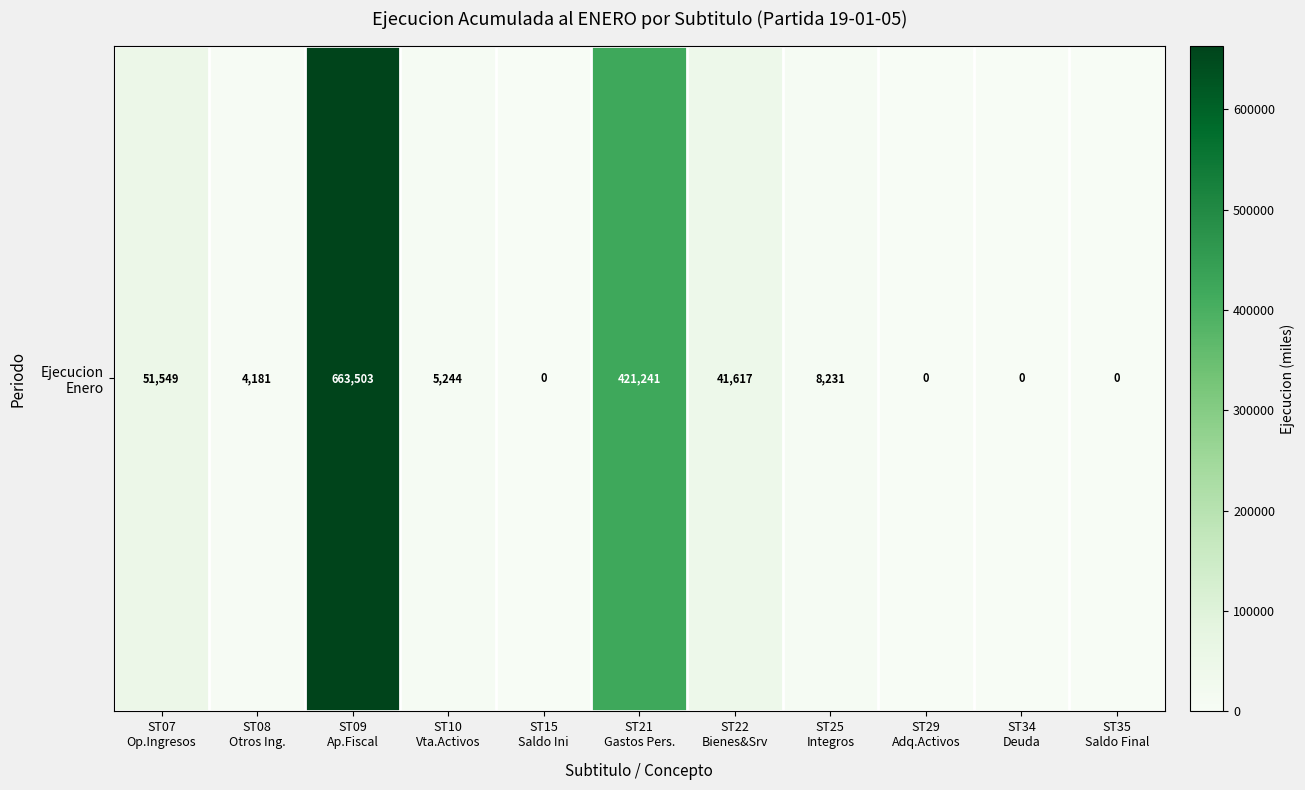

Which label corresponds to the smallest value in the chart?

ST15
Saldo Ini